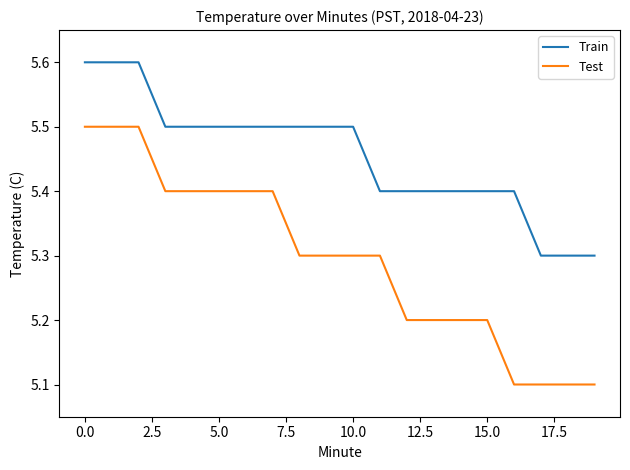

What is the highest value of the Test series?

5.5